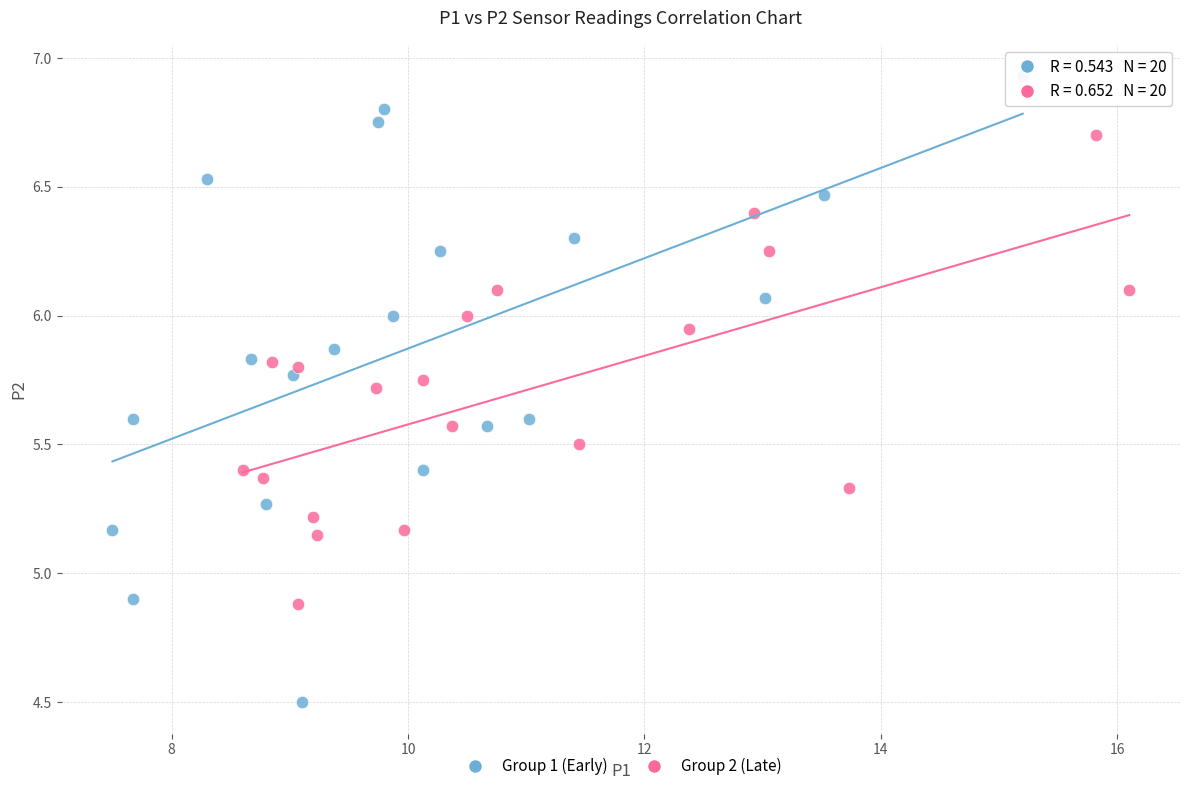

Which series contains the highest Y value?

Group 1 (Early)